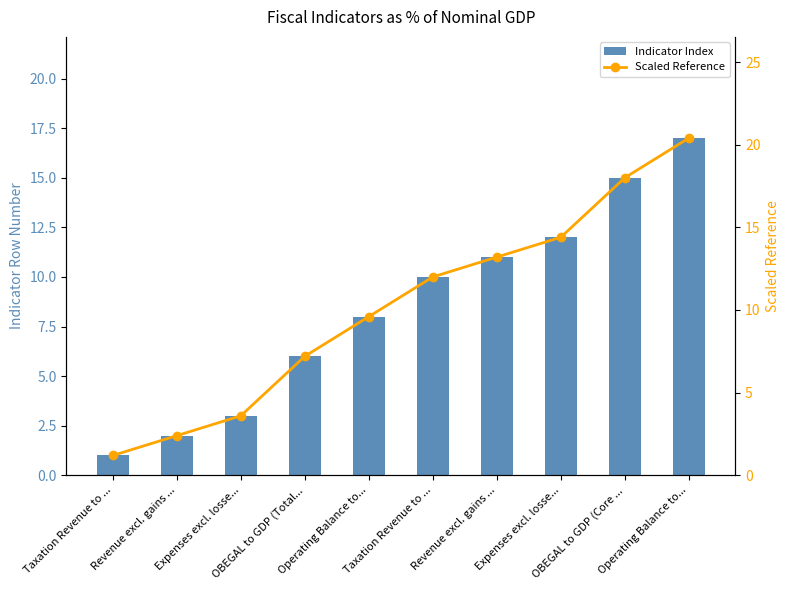

Reading right to left, transcribe all the data shown in this chart.

Indicator Index: 17.0	15.0	12.0	11.0	10.0	8.0	6.0	3.0	2.0	1.0
Scaled Reference: 20.4	18.0	14.4	13.2	12.0	9.6	7.2	3.6	2.4	1.2